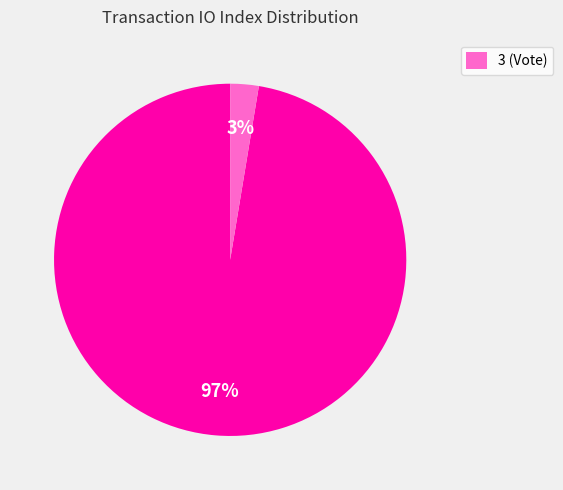

To the nearest percent, what is the average slice percentage?

50%